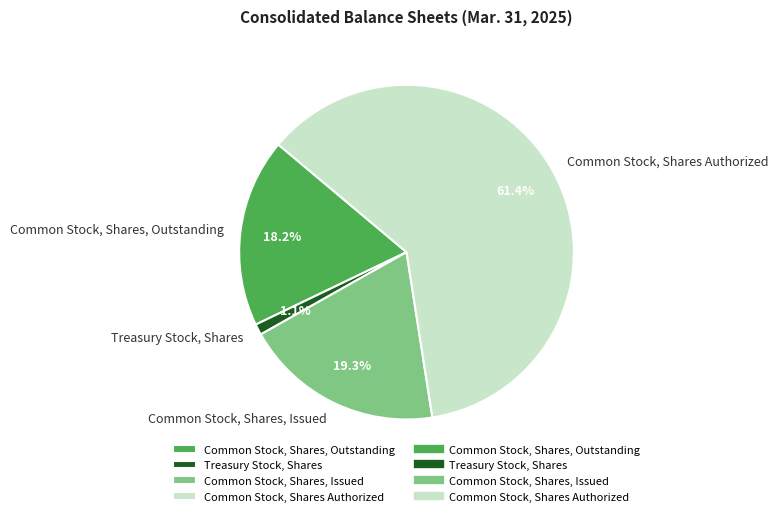

Do Common Stock, Shares Authorized and Treasury Stock, Shares together represent more than half of the pie?

Yes